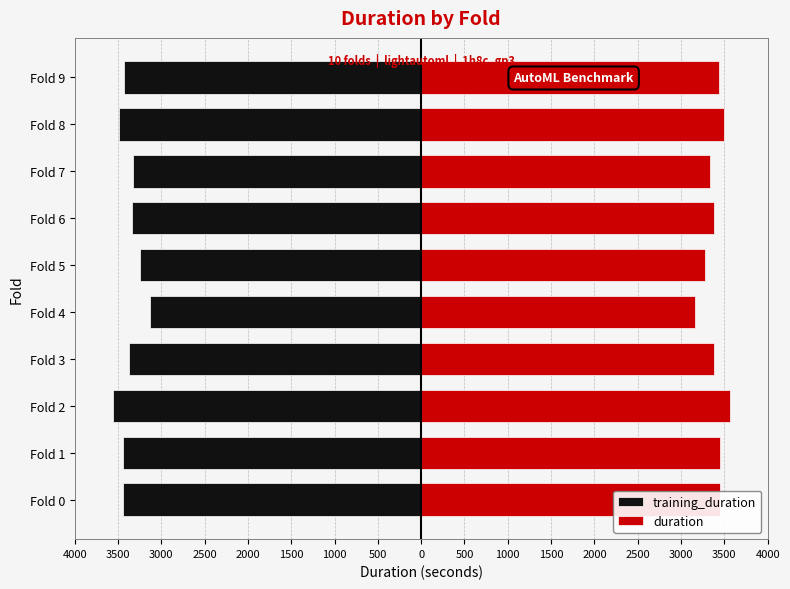

At how many categories does at least one series exceed 867?

10